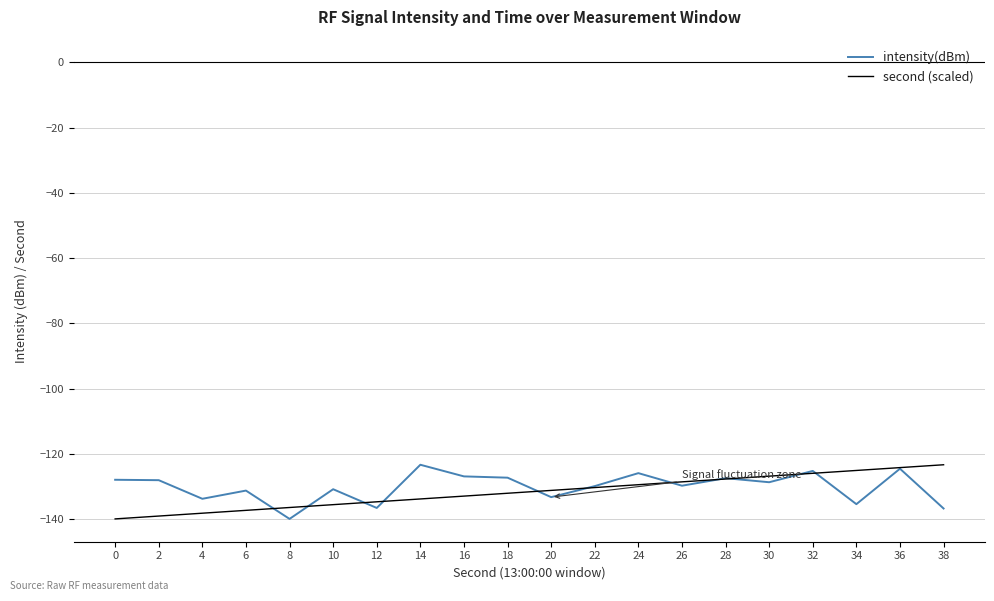

True or false: intensity(dBm) and second (scaled) intersect in this chart.

True